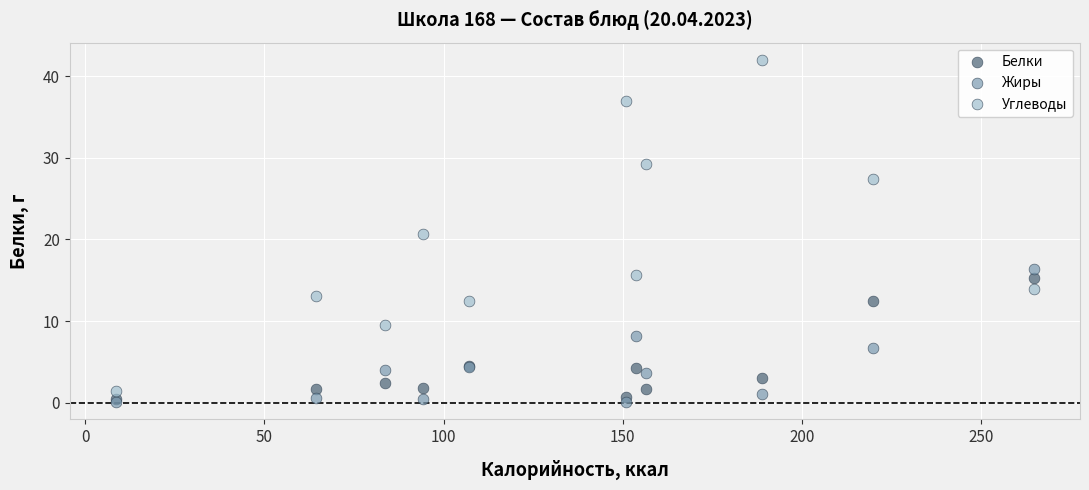

What are all the series names shown in the legend?

Белки, Жиры, Углеводы